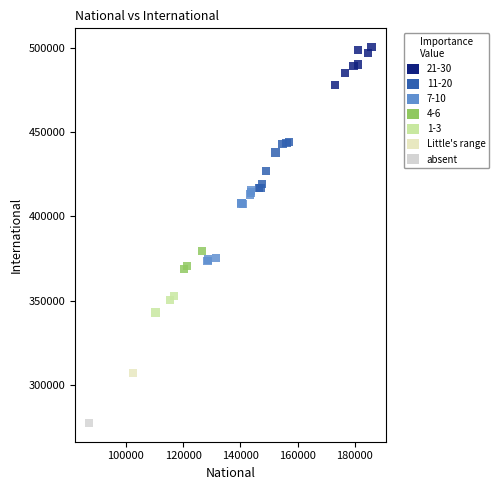

What Y value in the scatter plot is closest to 388918?

379608